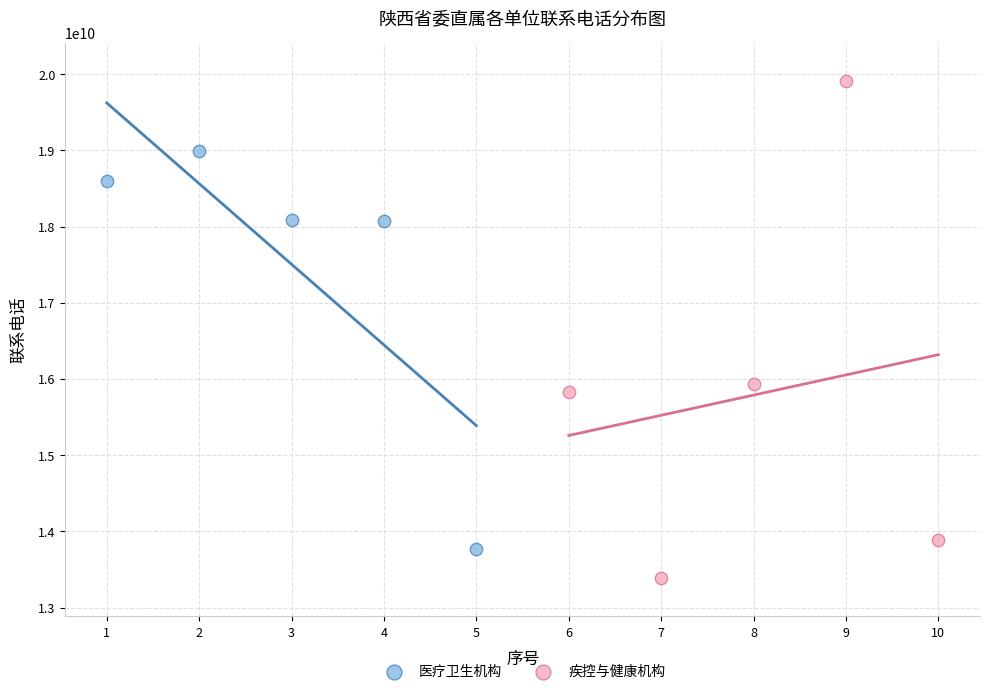

Which series has the widest spread of Y values?

疾控与健康机构